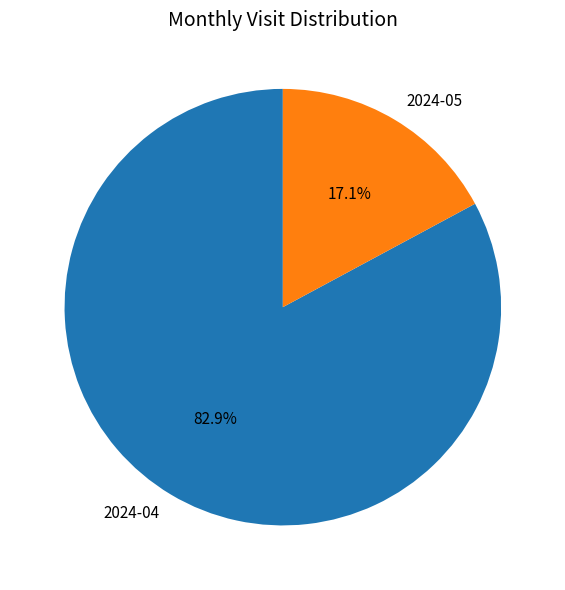

Which slice is the largest?

2024-04